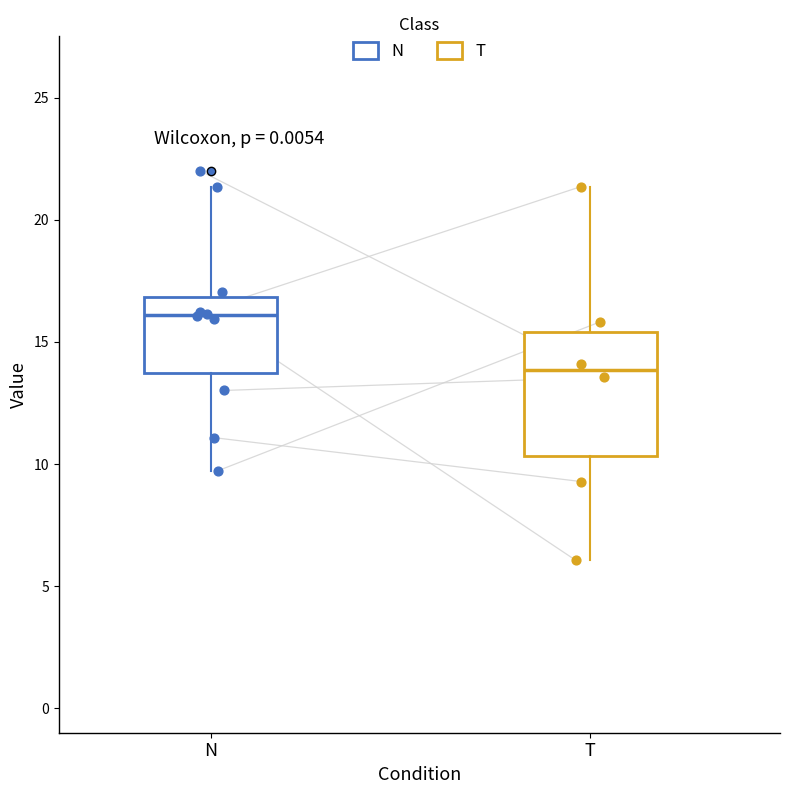

Reading left to right, read every box against the y-axis: the position of its median line, the range the box covers, and the ends of its whiskers. The values are not printed on the chart, so give them approximately, as read against the axis.

N: median 16.0, box 13.5 to 17.0, whiskers 9.5 to 21.5
T: median 14.0, box 10.5 to 15.5, whiskers 6.0 to 21.5